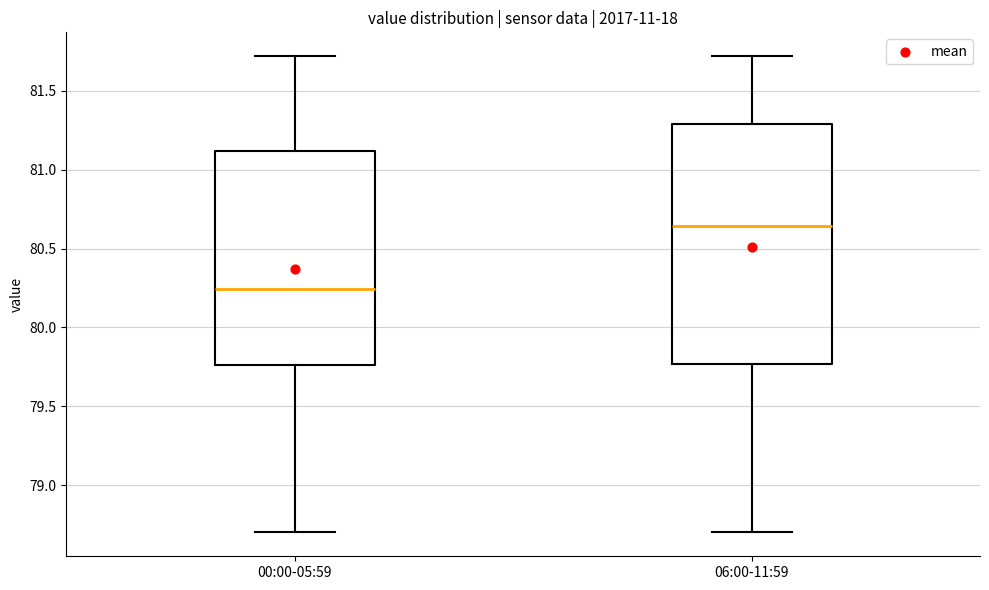

Where does the lower whisker of the box for 00:00-05:59 end on the y-axis? The values are not printed on the chart, so give them approximately, as read against the axis.

78.70